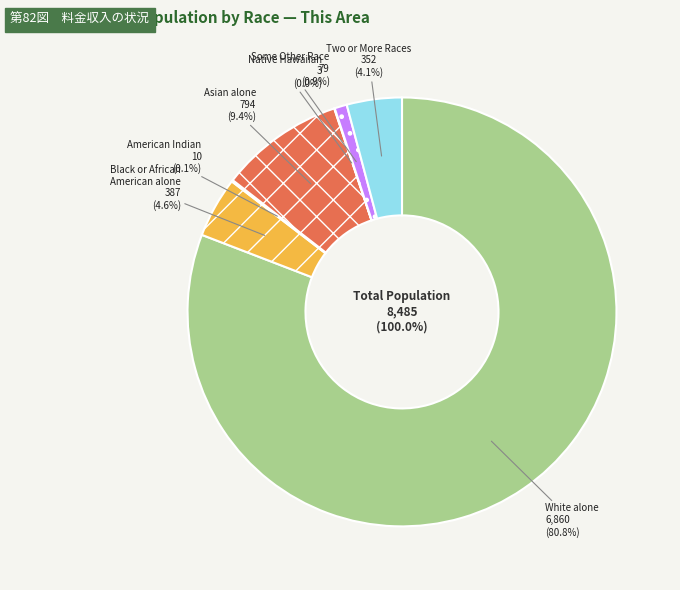

The American Indian and Alaska Native slice represents 9% of the pie. True or false?

False